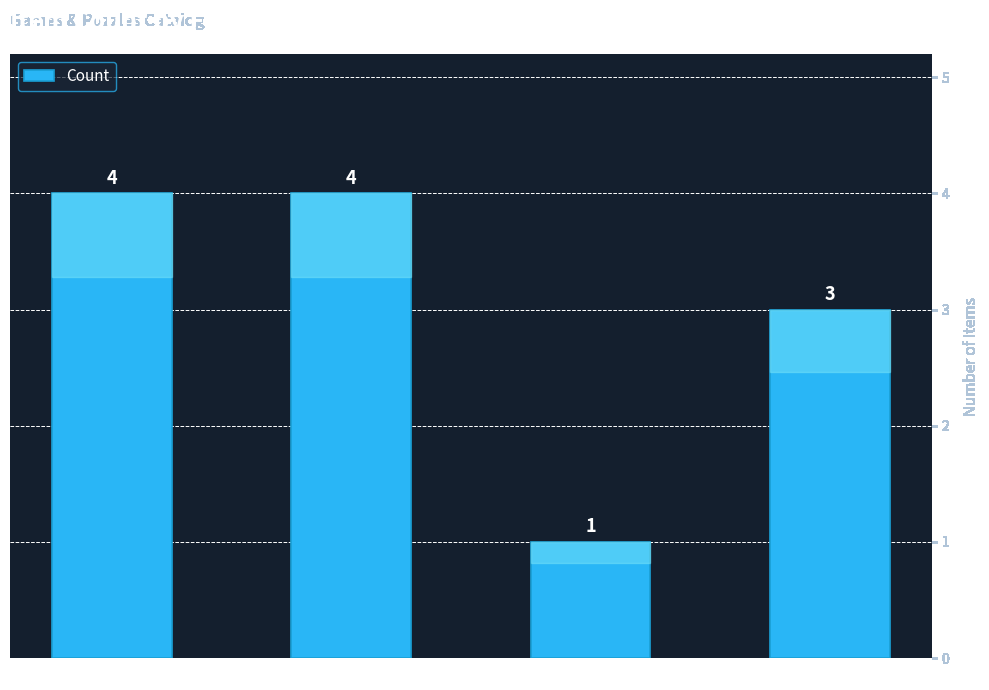

What is the sum of the values at Jigsaw and Calendar?

8